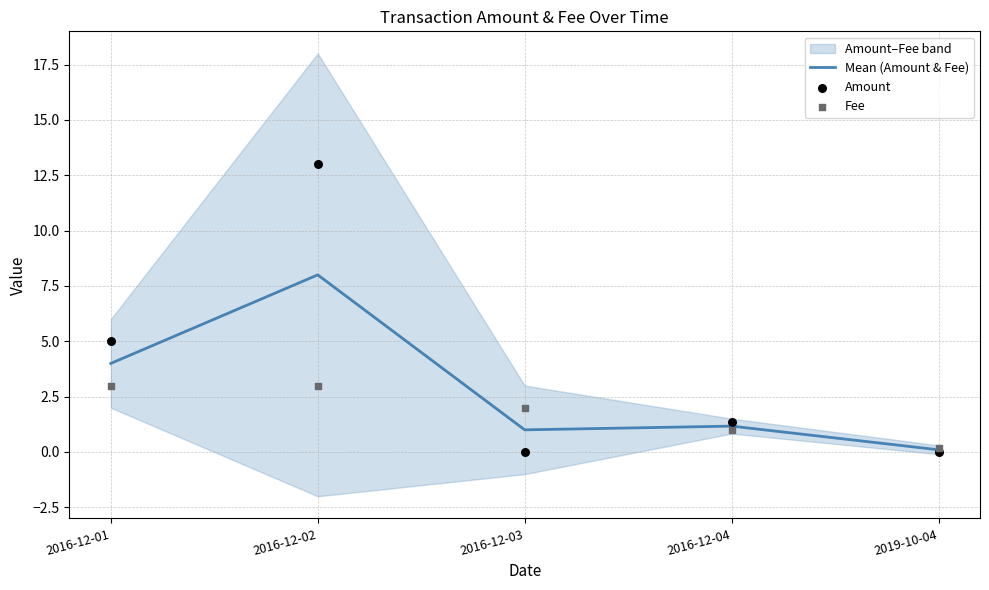

At how many categories does at least one series exceed 7?

1